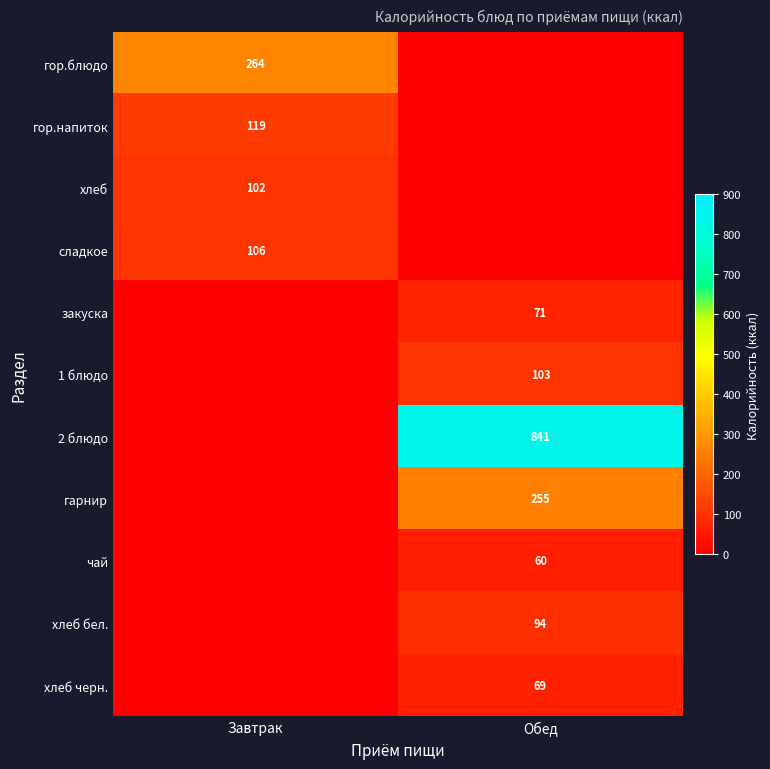

True or false: гарнир has a value of 370 at Обед.

False